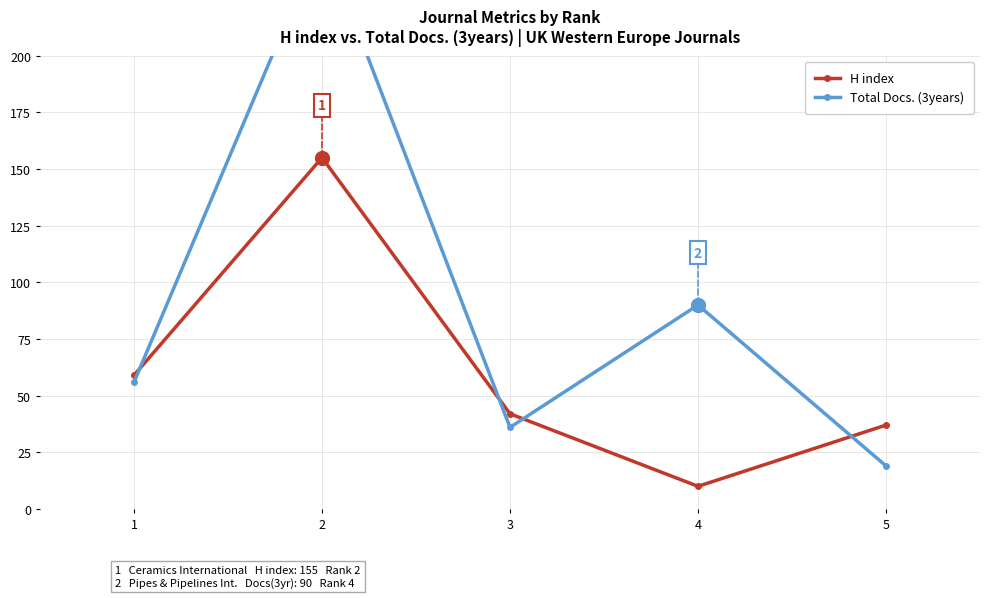

Which series ends up on top after the final intersection of H index and Total Docs. (3years)?

H index